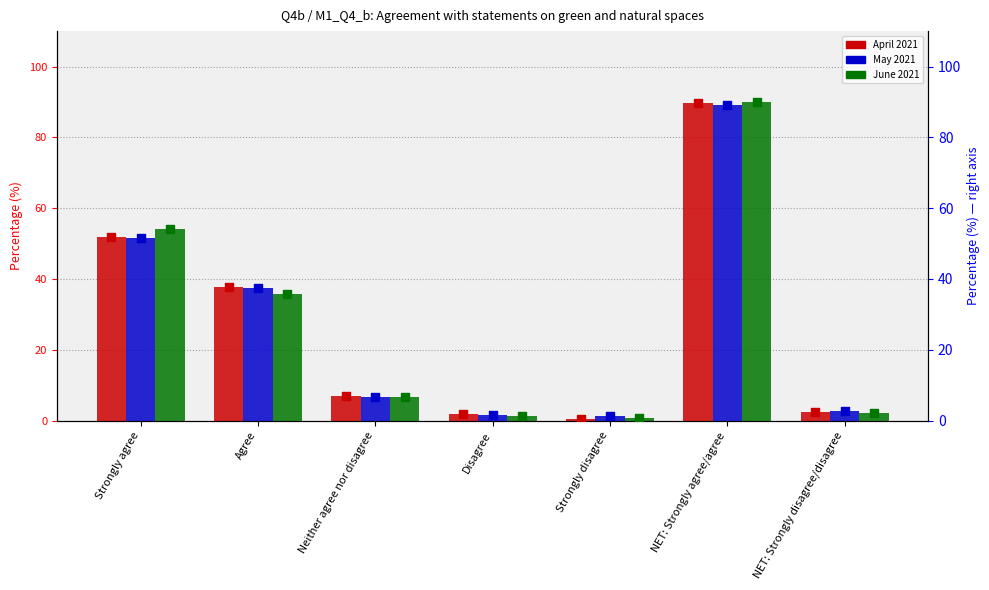

At which category is the sum across all series the highest?

NET: Strongly agree/agree